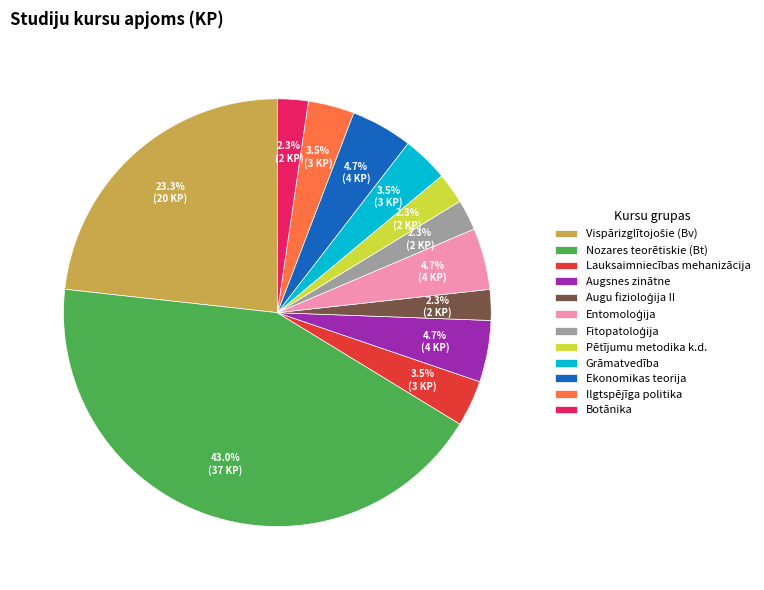

The Nozares teorētiskie (Bt) slice represents 53% of the pie. True or false?

False